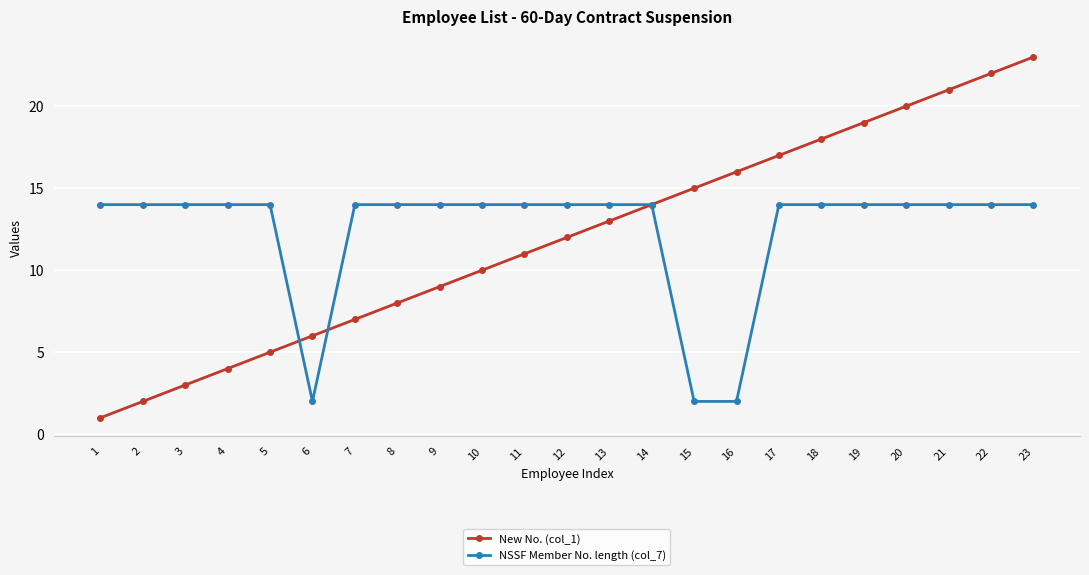

The New No. (col_1) series shows 7 at 15. True or false?

False